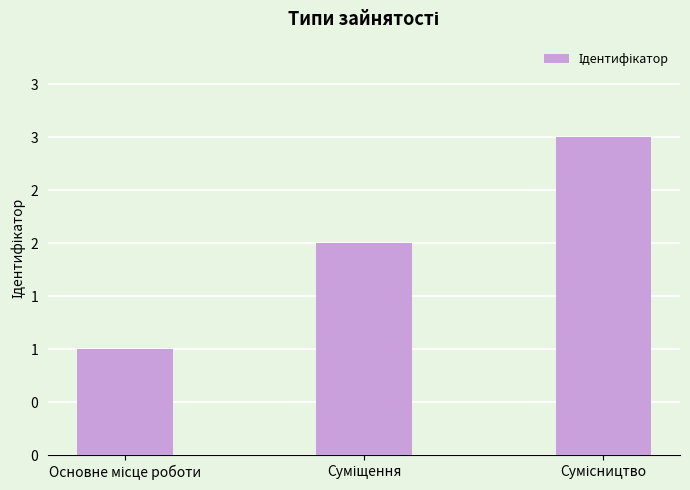

What position from the right is Сумісництво?

1